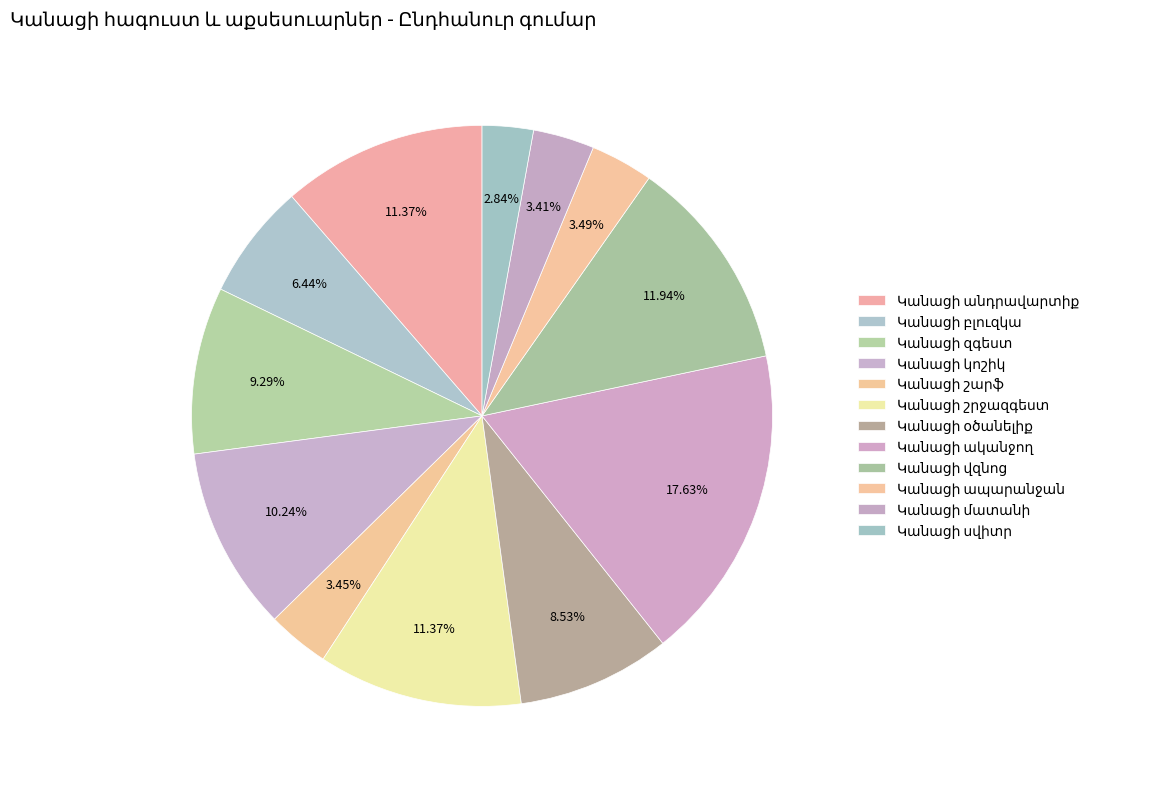

To the nearest percent, what is the difference between the Կանացի զգեստ and Կանացի ապարանջան slice percentages?

6%